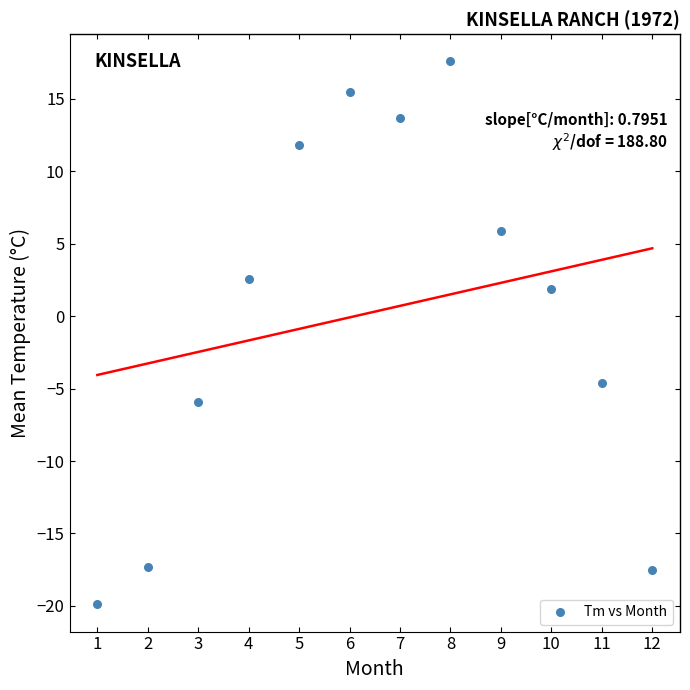

What Y value in the scatter plot is closest to -1?

1.9